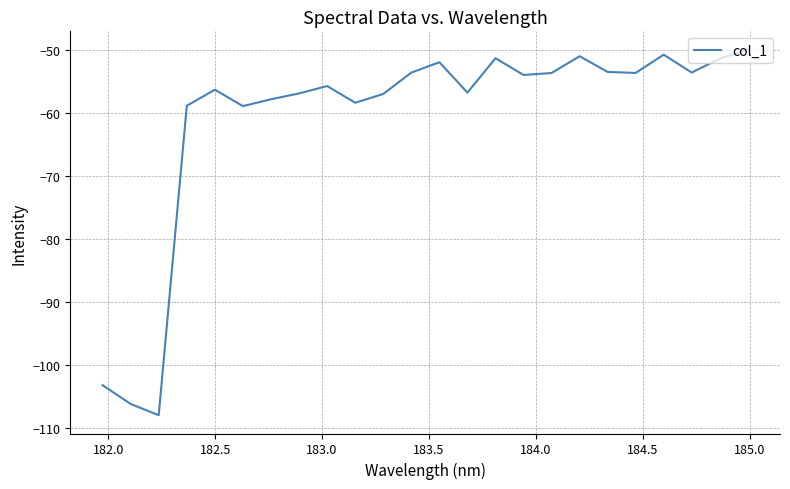

What is the smallest value displayed?

-108.0